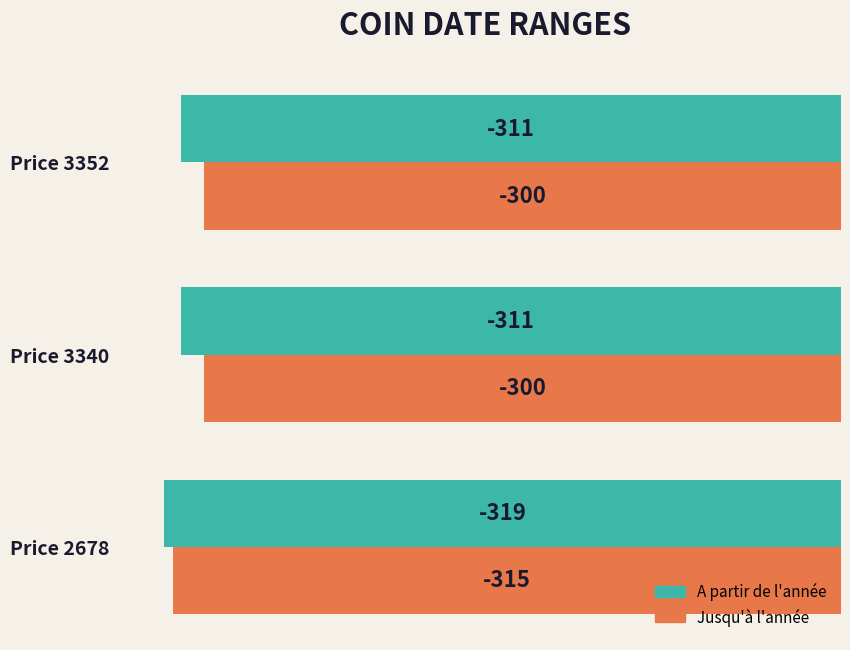

At which label does A partir de l'année reach its minimum?

Price 2678